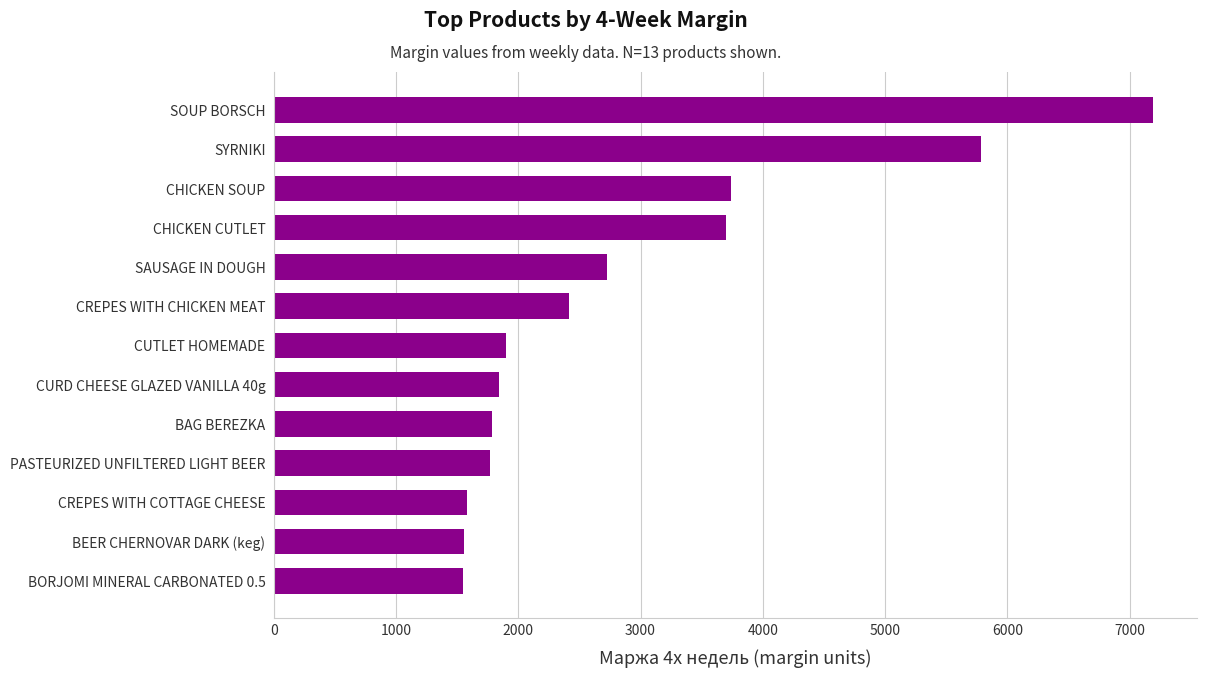

The chart shows a value of 1268 at SAUSAGE IN DOUGH. True or false?

False